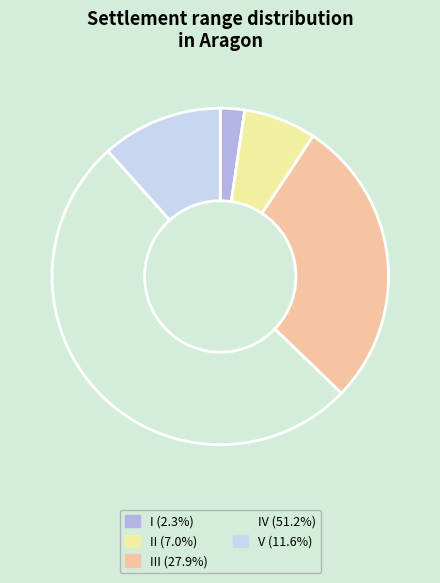

How many slices are in this pie chart?

5